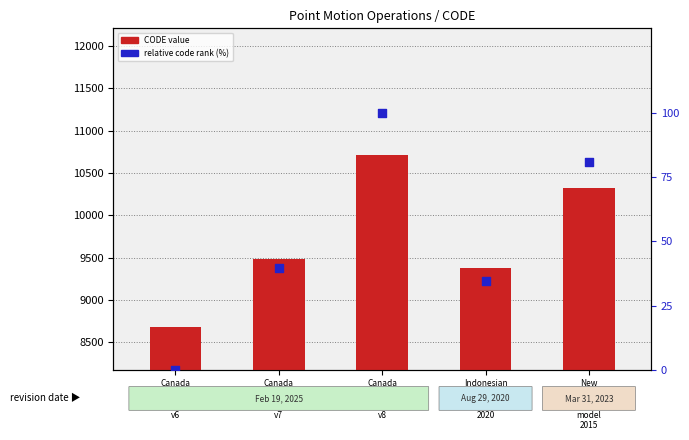

At which category is the sum across all series the highest?

Canada
velocity
grid
v8